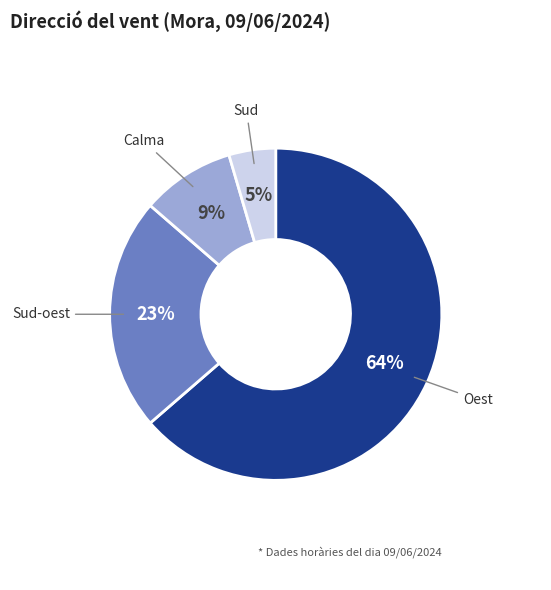

Does Oest represent more than half of the total?

Yes